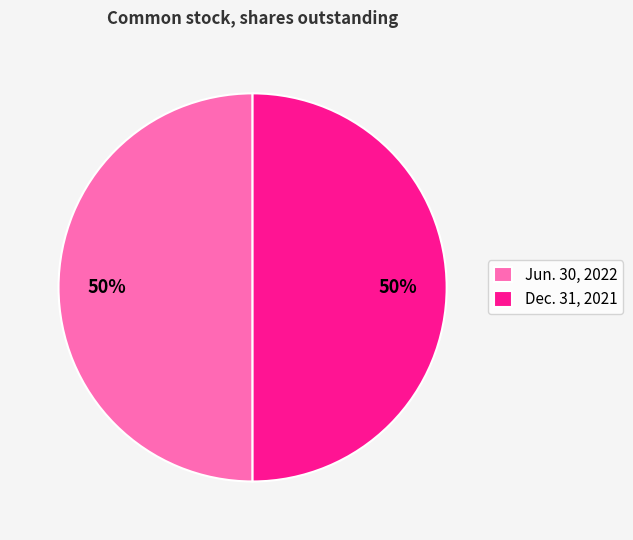

How many segments does this pie chart have?

2